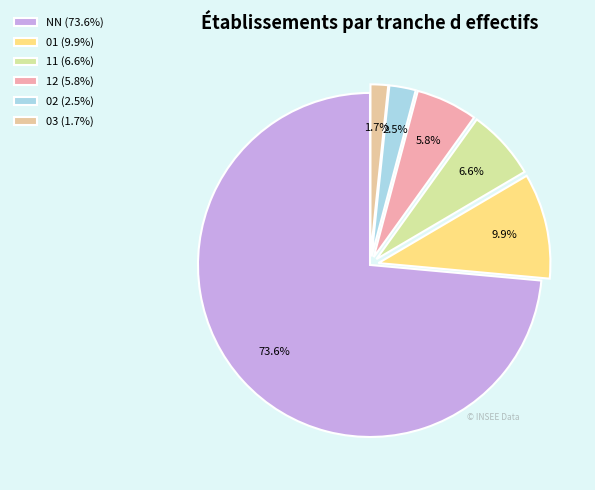

Which slice represents more than half of the pie?

NN